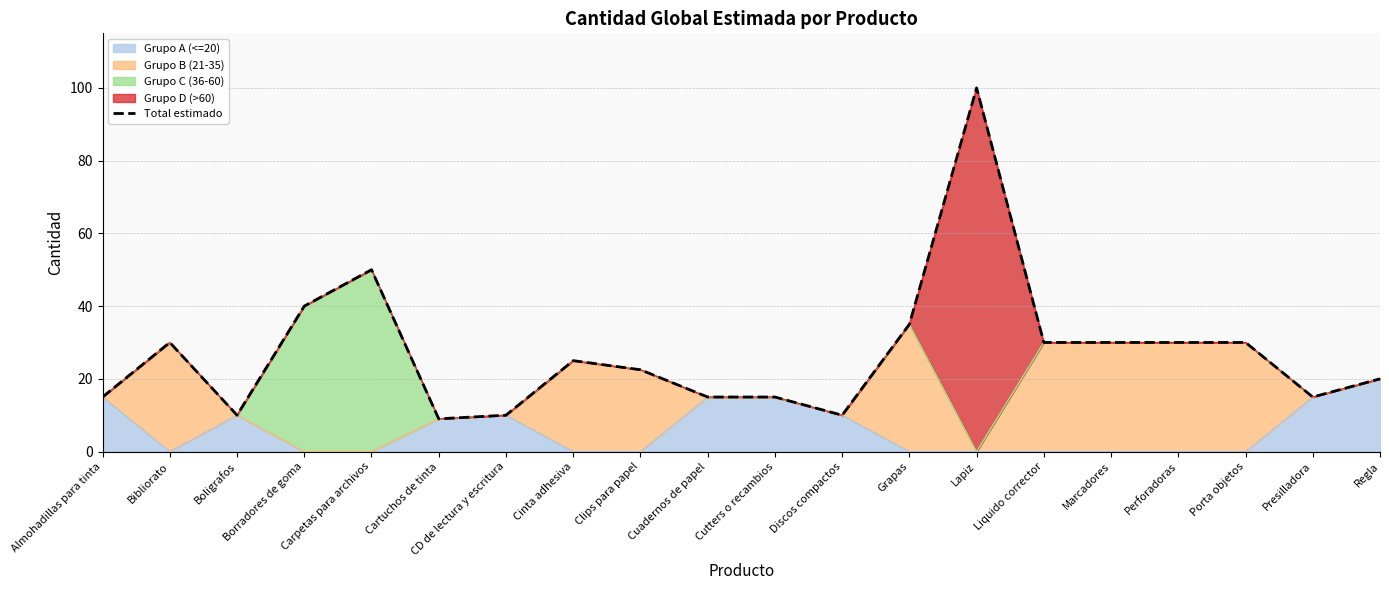

The chart shows a value of 10.2 at Carpetas para archivos. True or false?

False